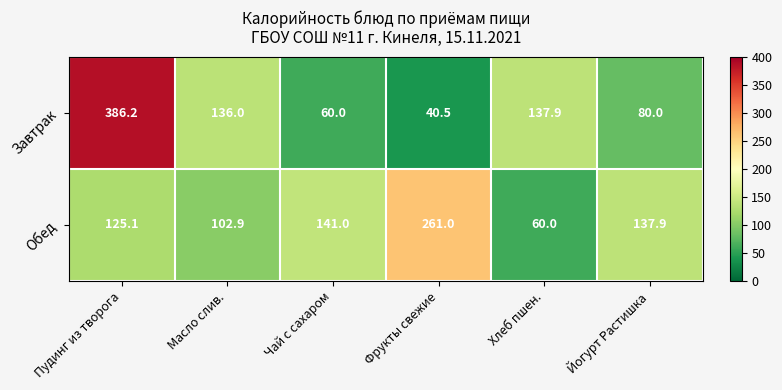

Which label corresponds to the smallest value in the chart?

Фрукты свежие